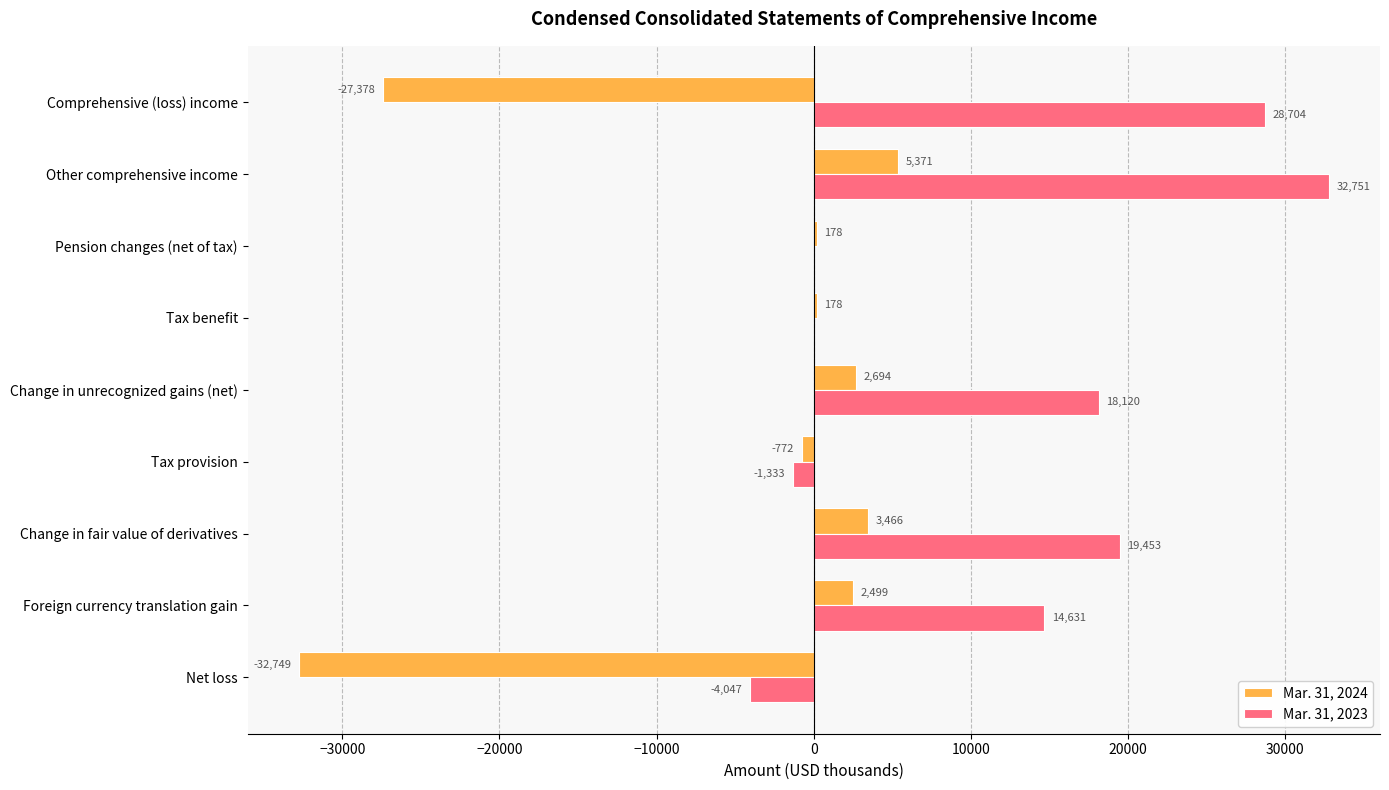

At which label is Mar. 31, 2024 closest to -13689?

Tax provision